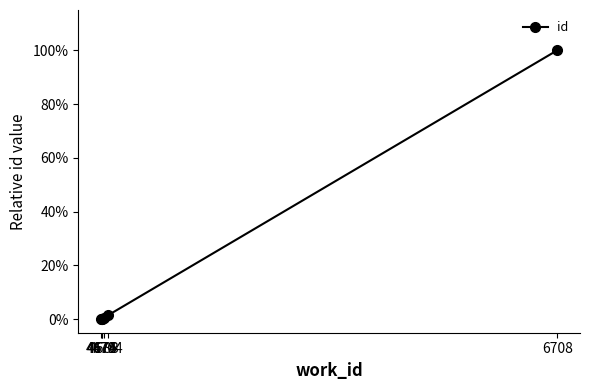

Does the chart have visible grid lines?

No